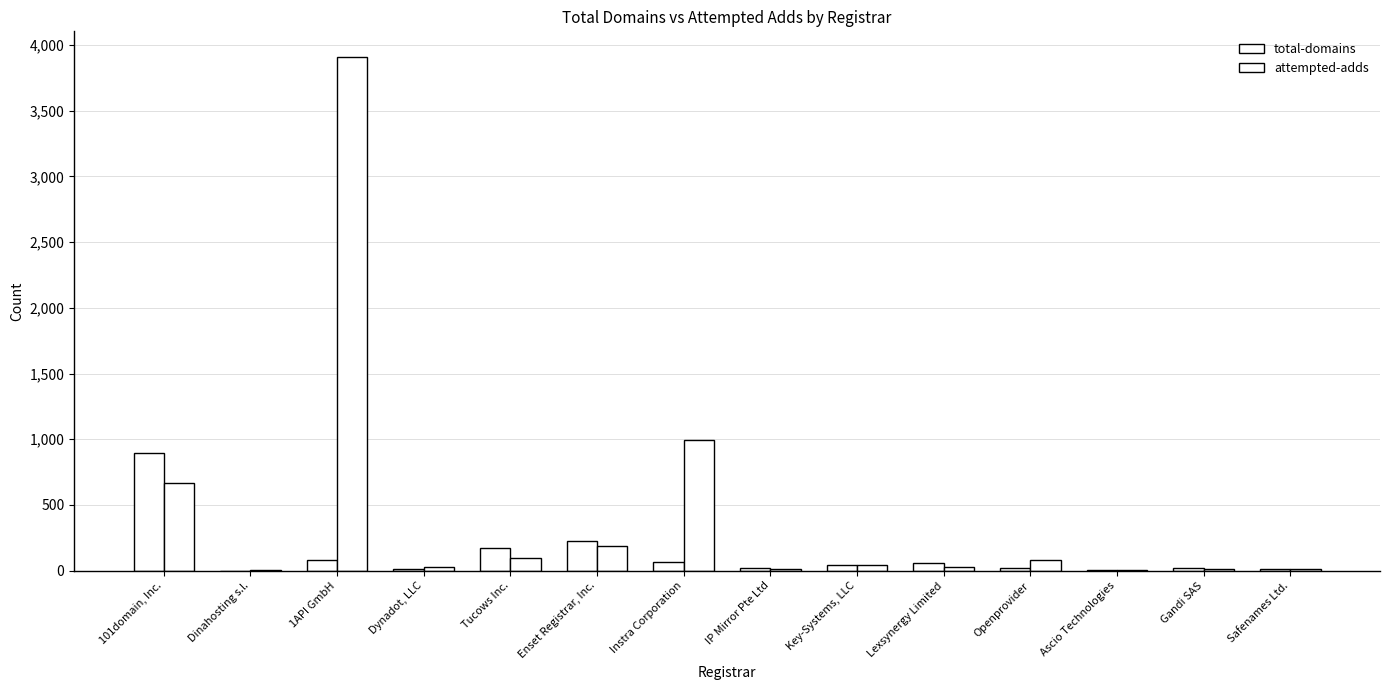

The value of attempted-adds at 101domain, Inc. is 959. True or false?

False